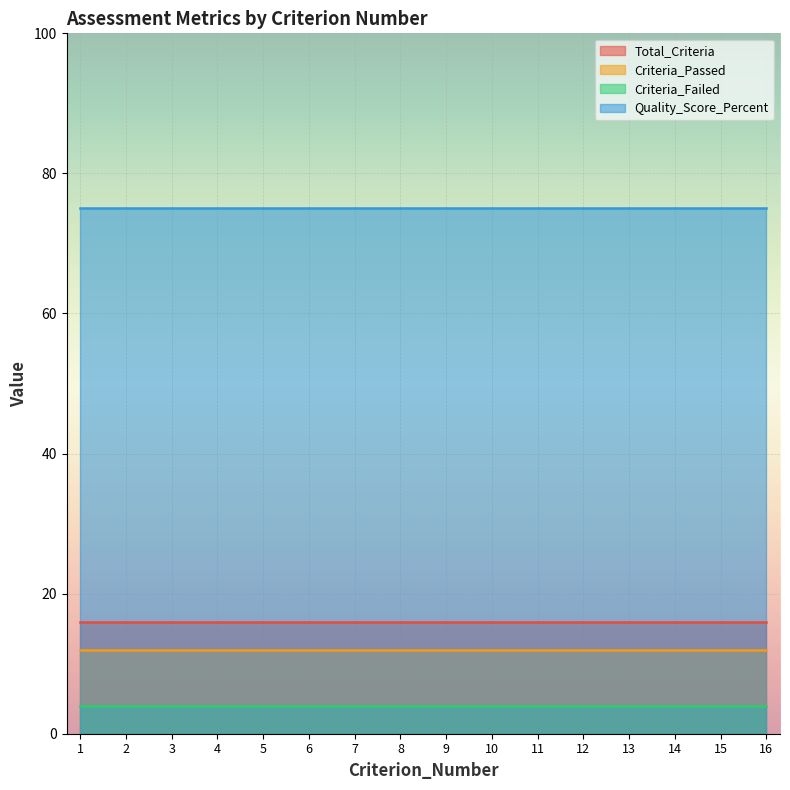

What is the value of the Criteria_Passed point at the 16th from the left?

12